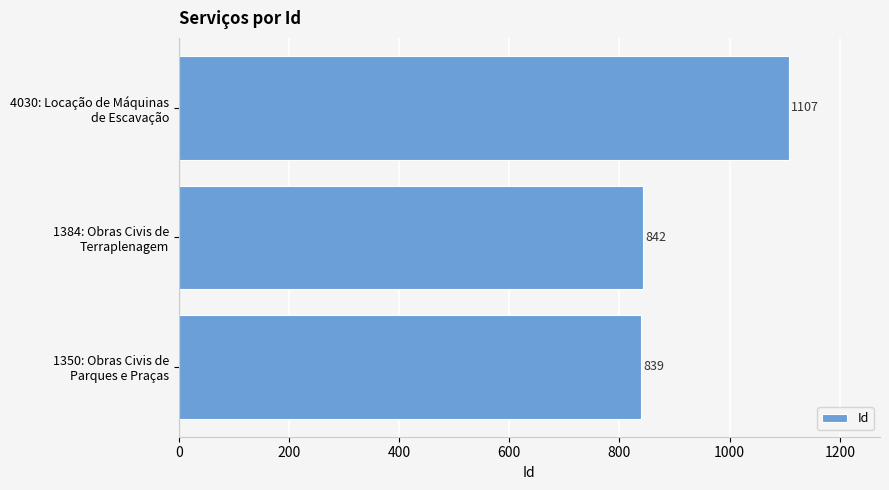

Are the bars horizontal?

Yes